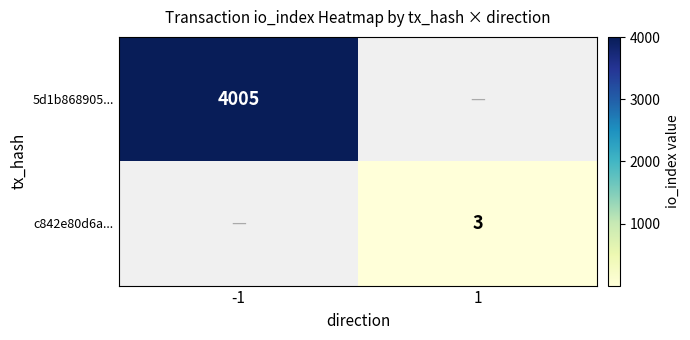

The value of 5d1b868905... at -1 is 1629.7. True or false?

False